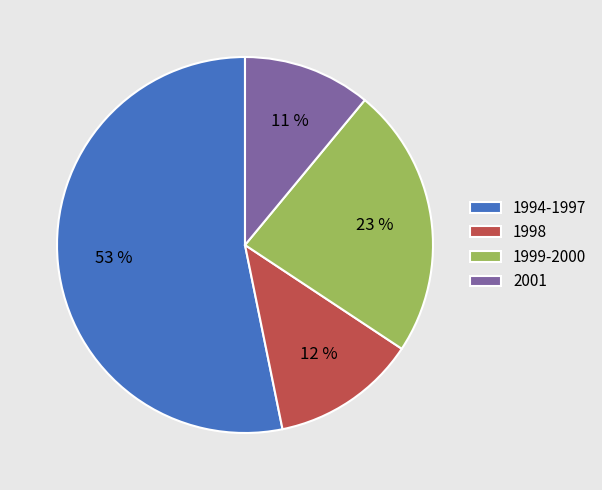

To the nearest percent, what percentage of the pie is 2001?

11%